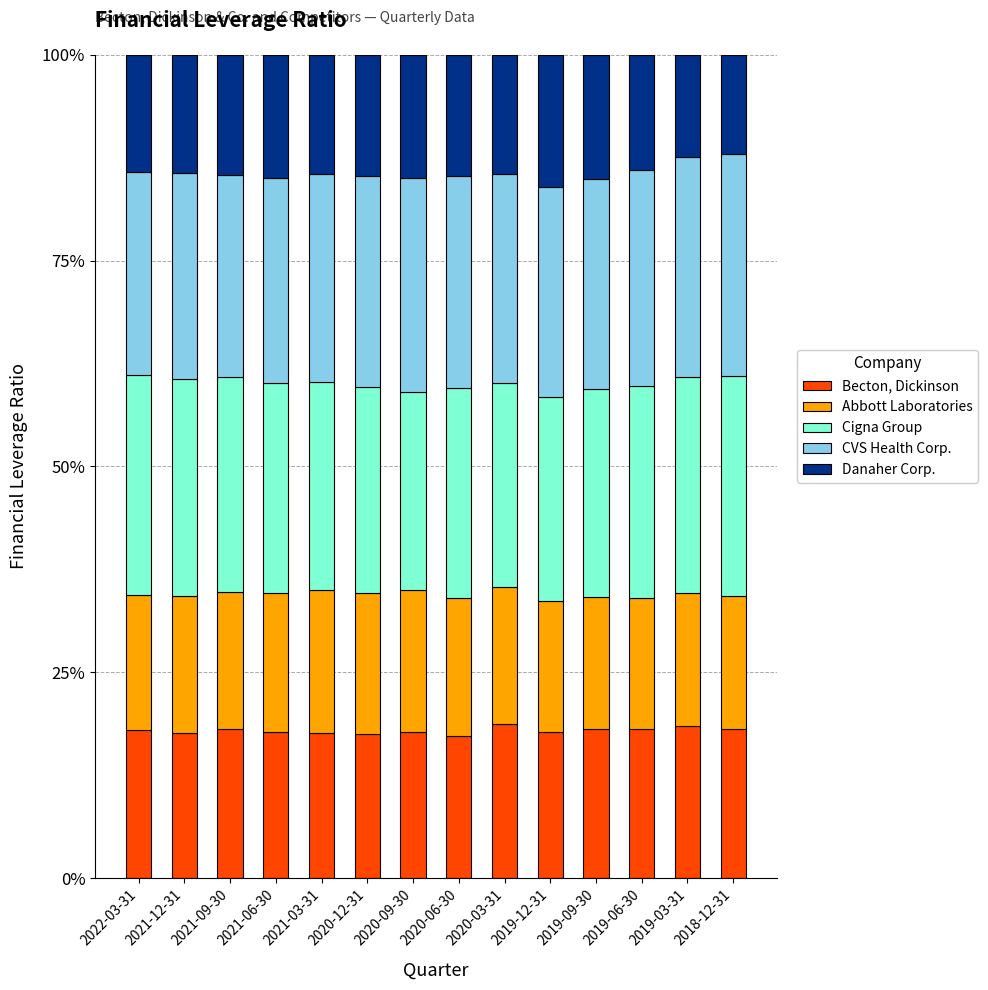

What is the maximum value for Becton, Dickinson?

18.8